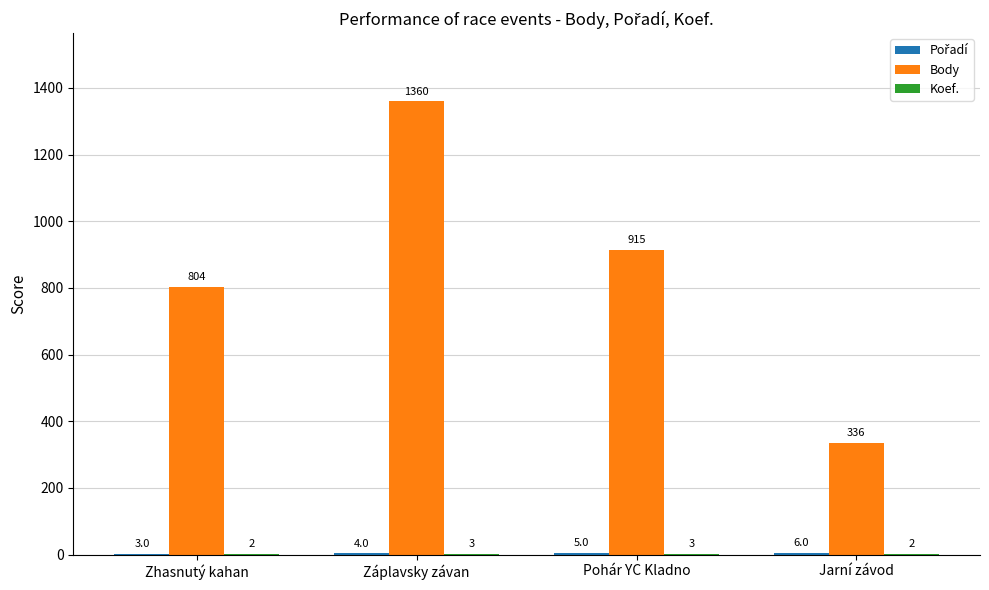

What is the sum of the Body values at Jarní závod and Záplavsky závan?

1696